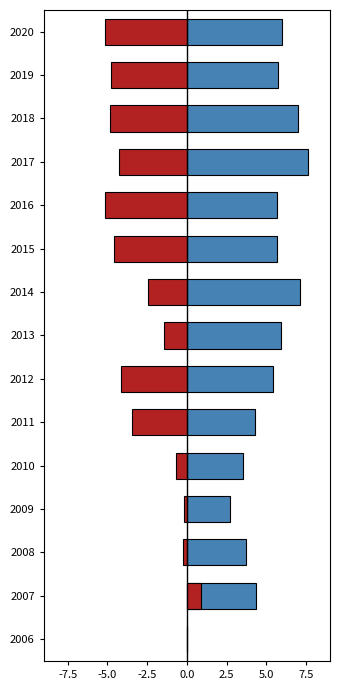

How many groups of bars are there?

15